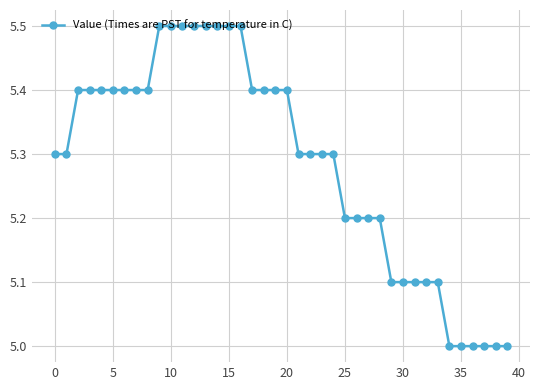

What is the value of the 9th point from the left?

5.4